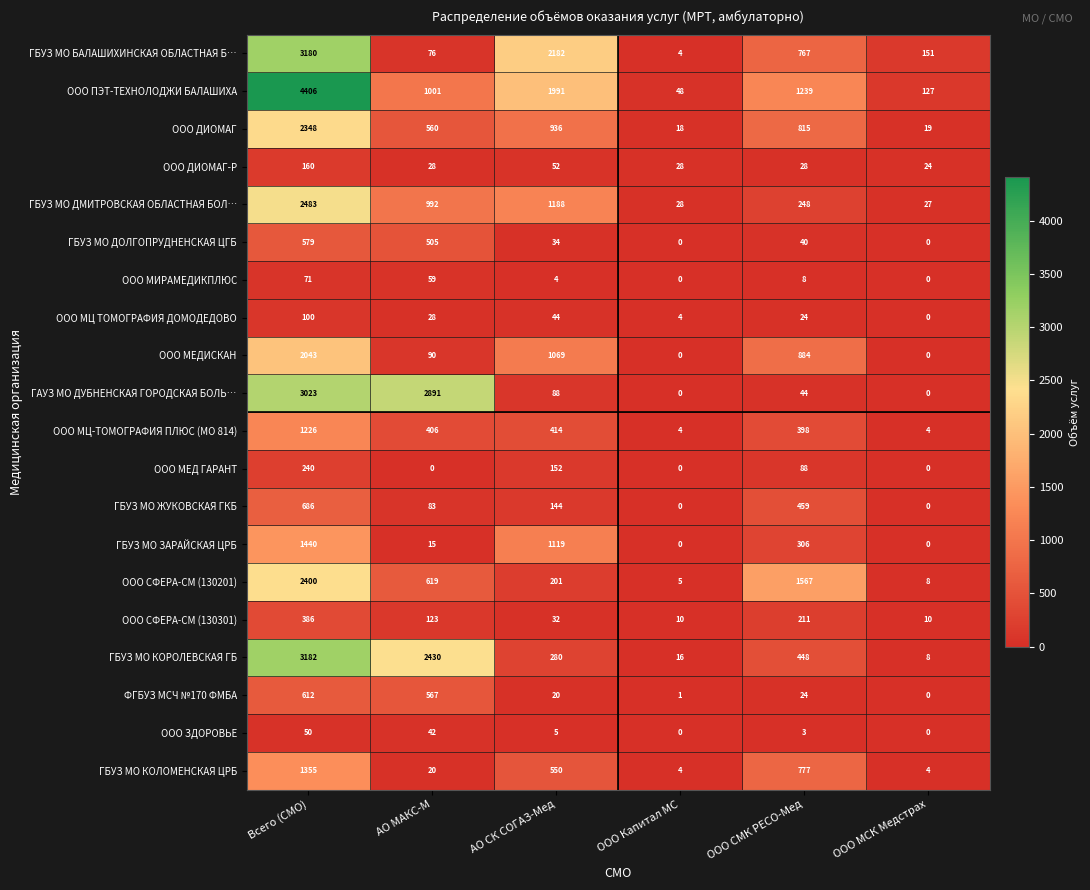

Where is ООО ДИОМАГ nearest to the value 1183?

АО СК СОГАЗ-Мед